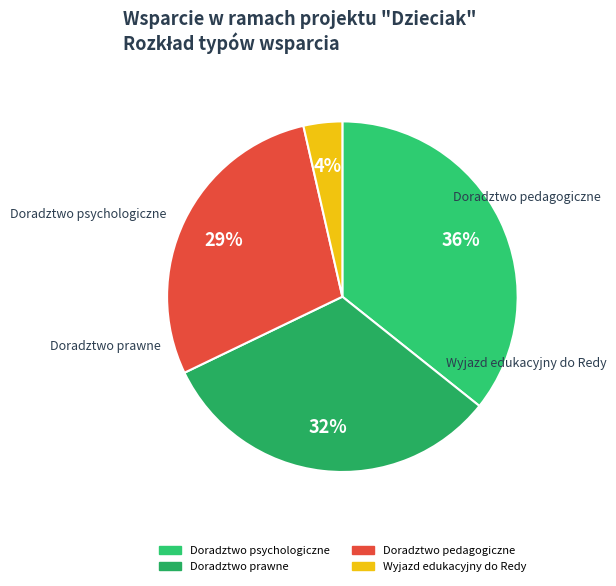

Do Doradztwo psychologiczne and Doradztwo prawne together represent more than half of the pie?

Yes